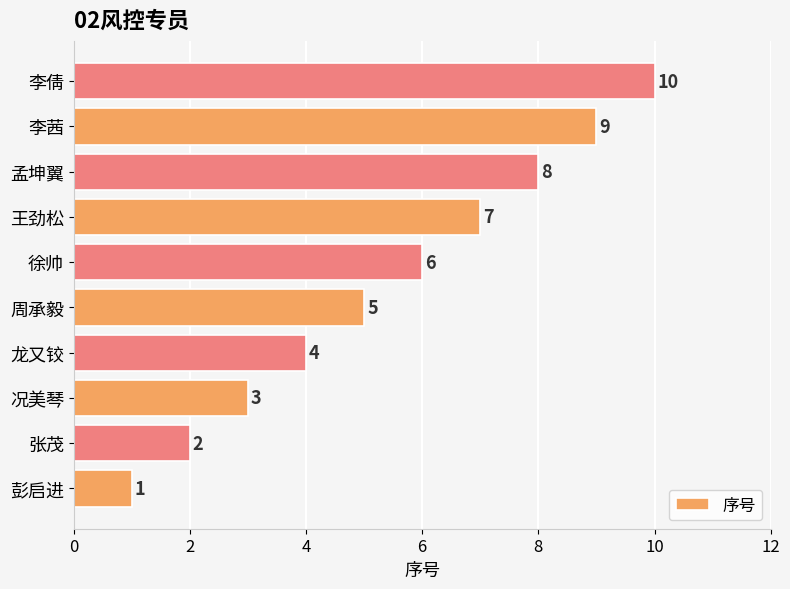

What is the maximum value shown in the chart?

10